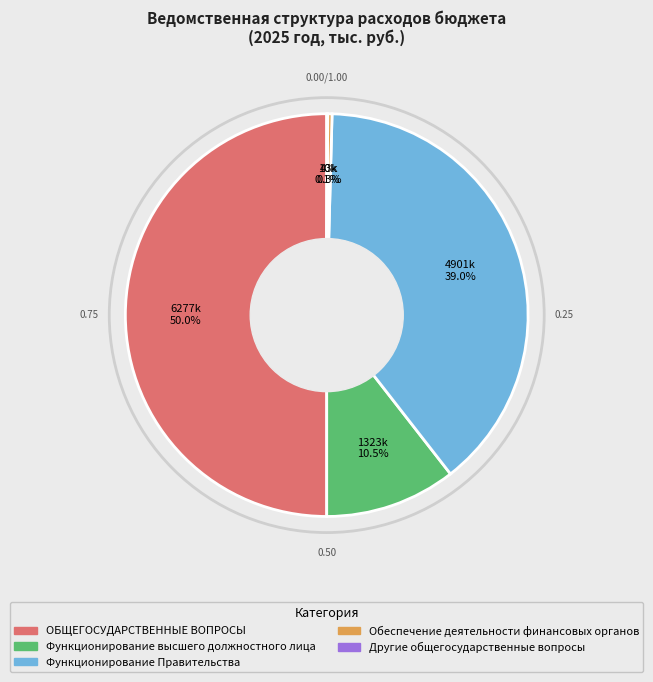

True or false: Обеспечение деятельности финансовых органов accounts for 0% of the total.

True